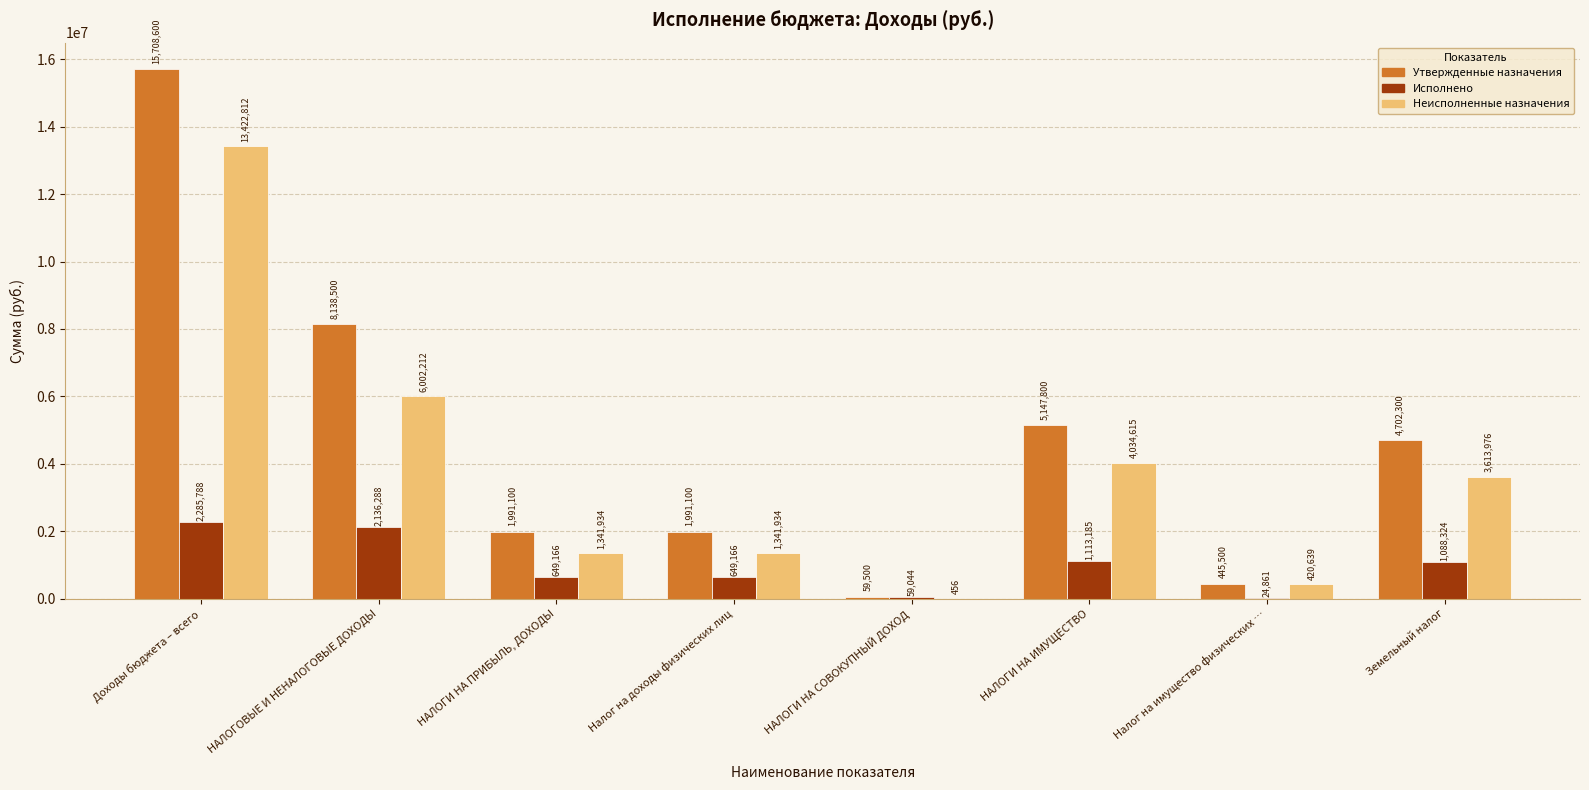

At which label does Неисполненные назначения first exceed 3613976?

Доходы бюджета – всего